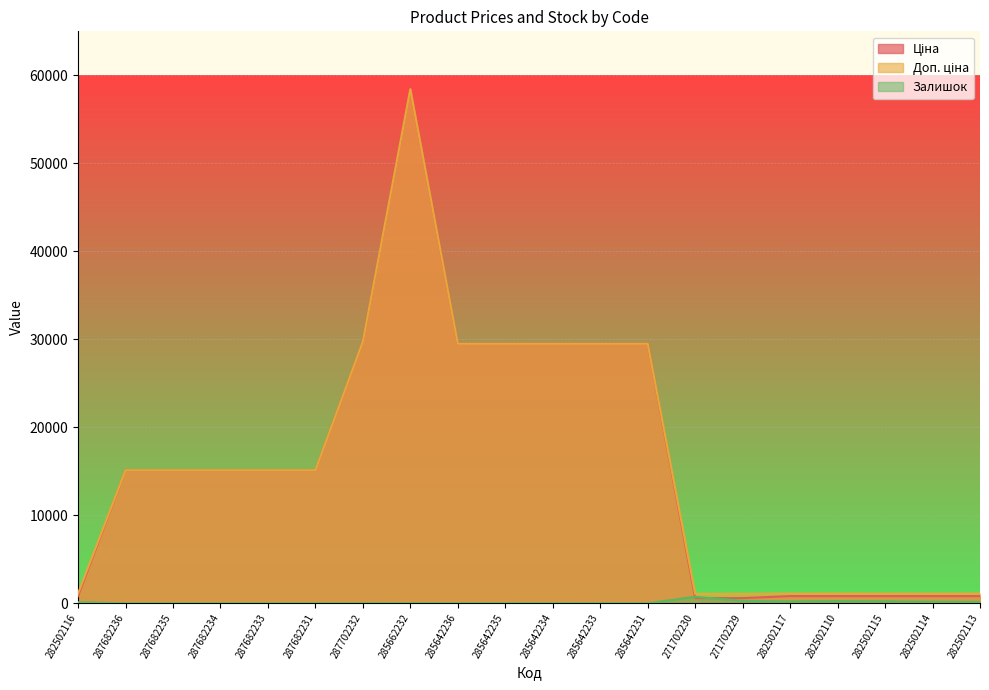

What is the value of the Ціна point at the 7th from the left?

29747.2